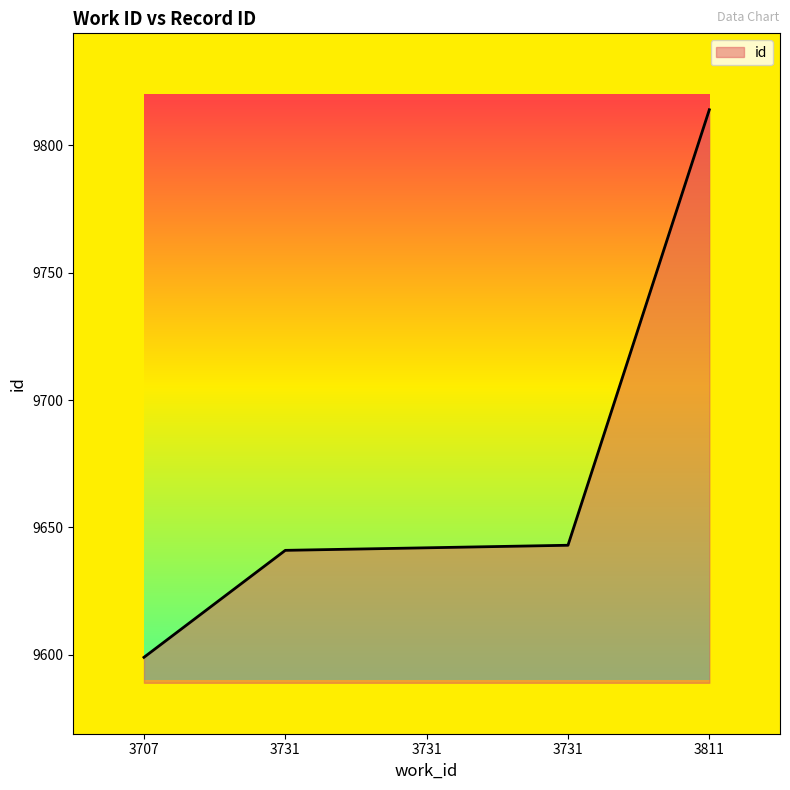

What value does the data have at 3707, to the nearest 10?

9600